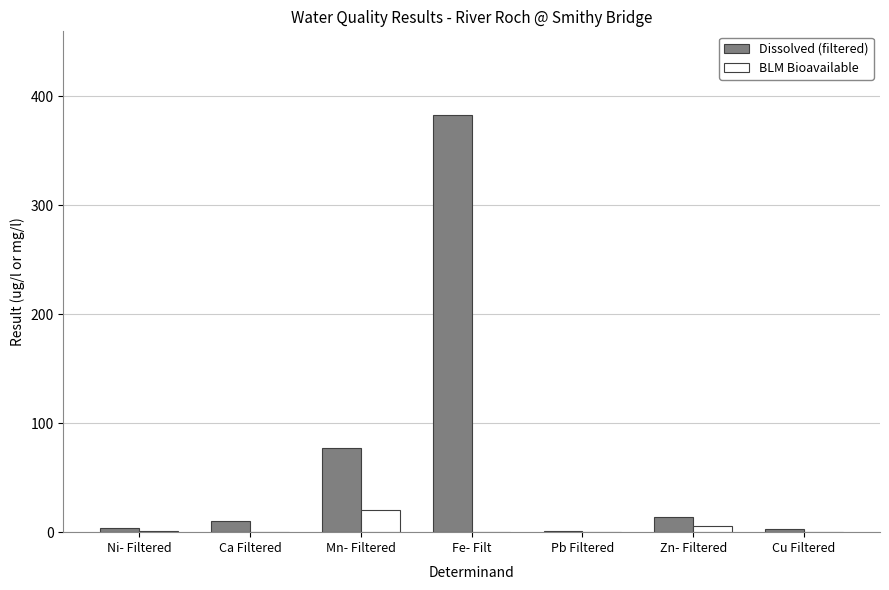

What is the maximum value shown in the chart?

383.0